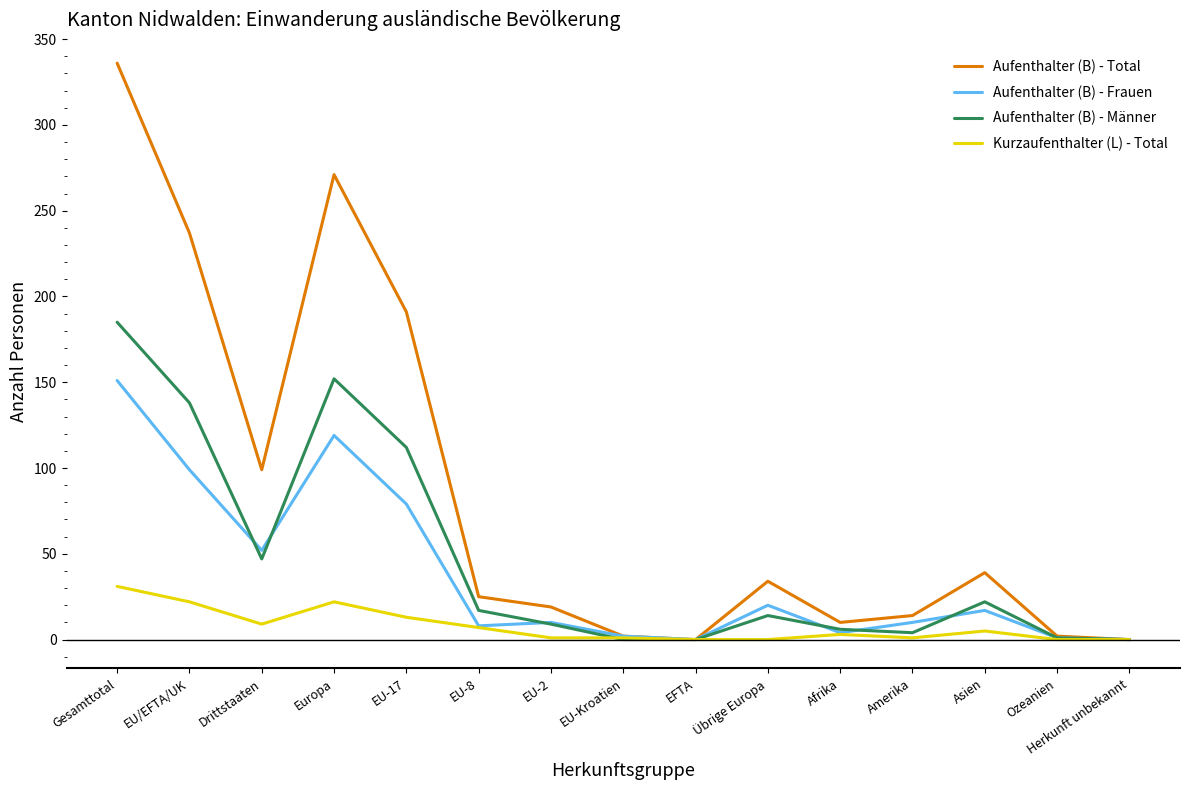

Is this an area chart (filled region under the line)?

No